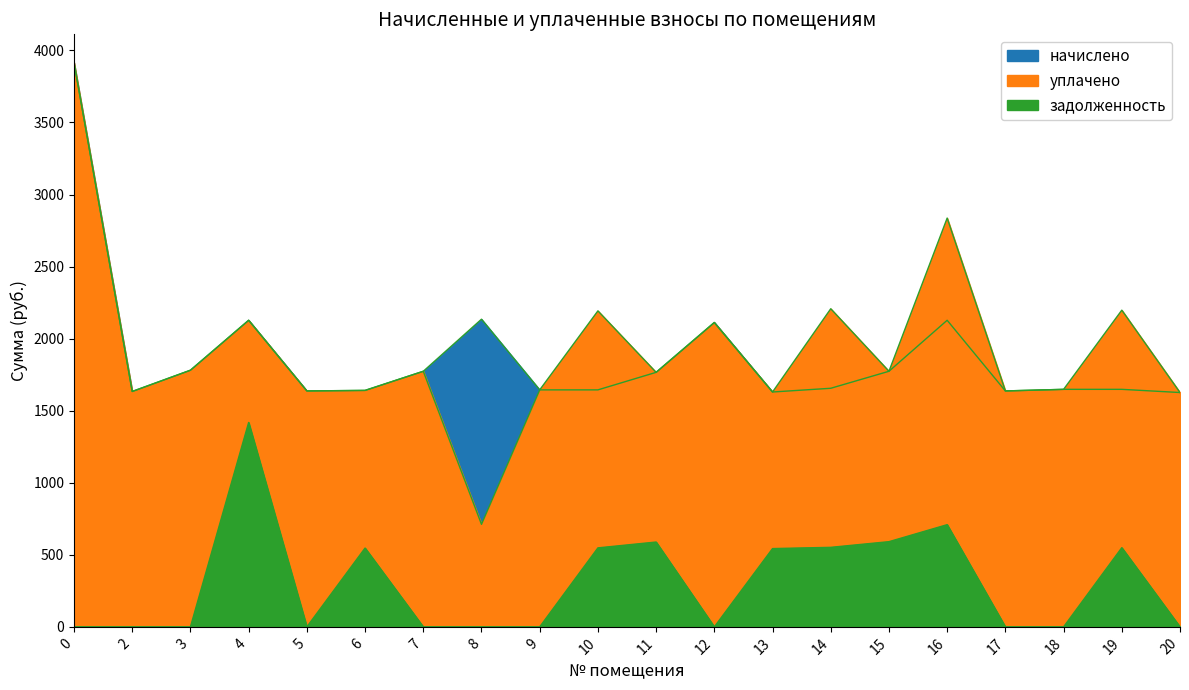

Which series has the largest range (max minus min)?

уплачено